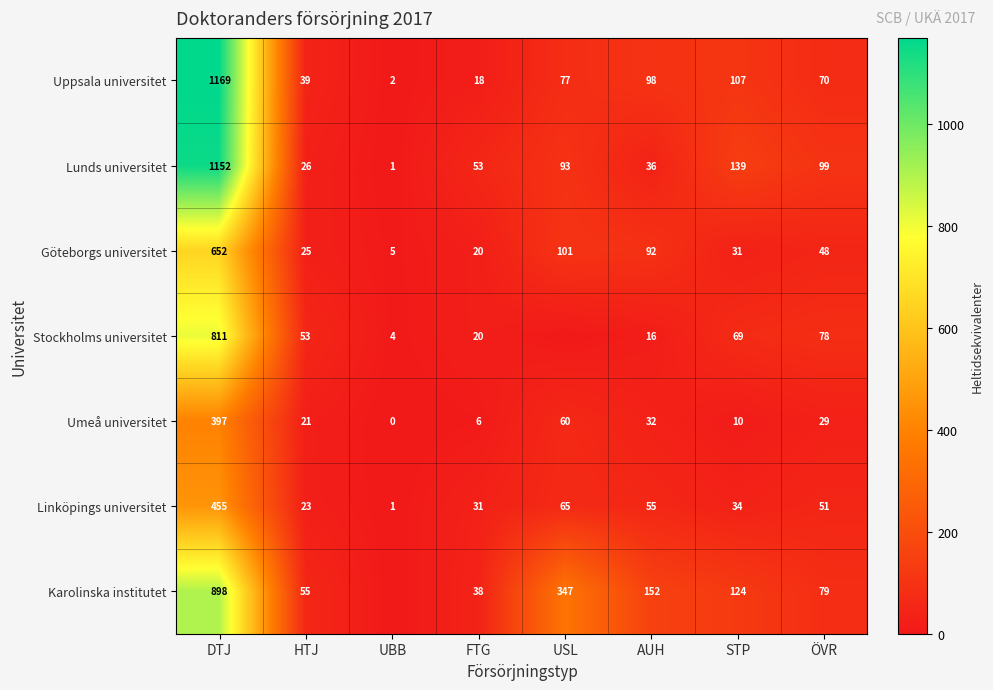

What is the sum of the Lunds universitet values at DTJ and UBB?

1153